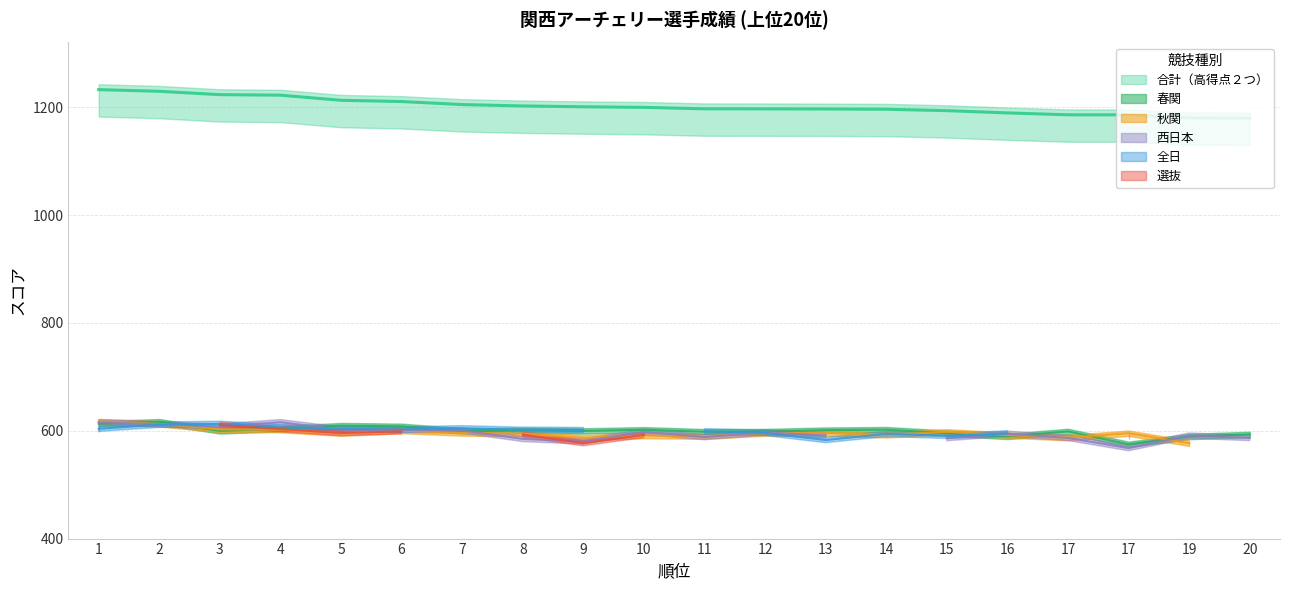

Which series has the largest total across all categories?

合計（高得点２つ）